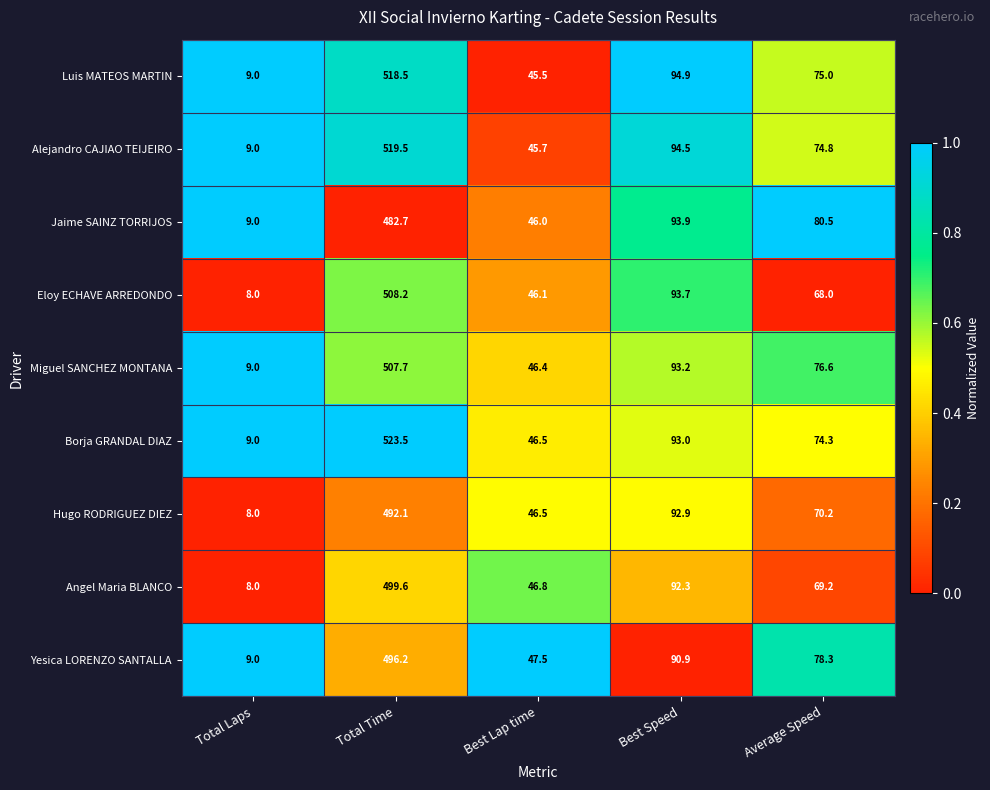

What is the sum of all Hugo RODRIGUEZ DIEZ values?

709.7